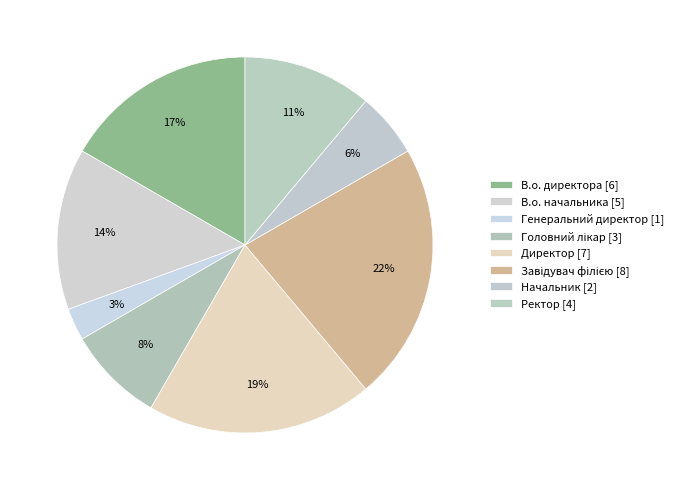

To the nearest percent, what is the difference between the Начальник and В.о. начальника slice percentages?

8%